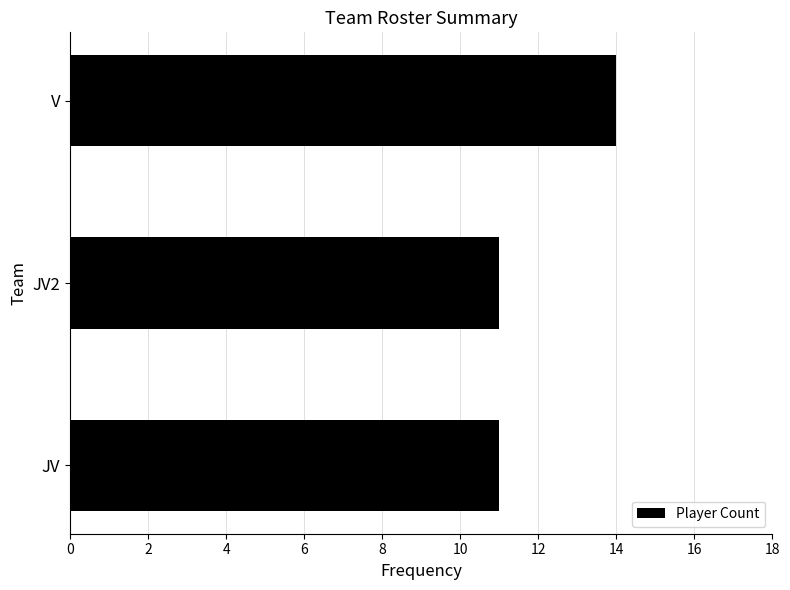

Are the bars horizontal?

Yes